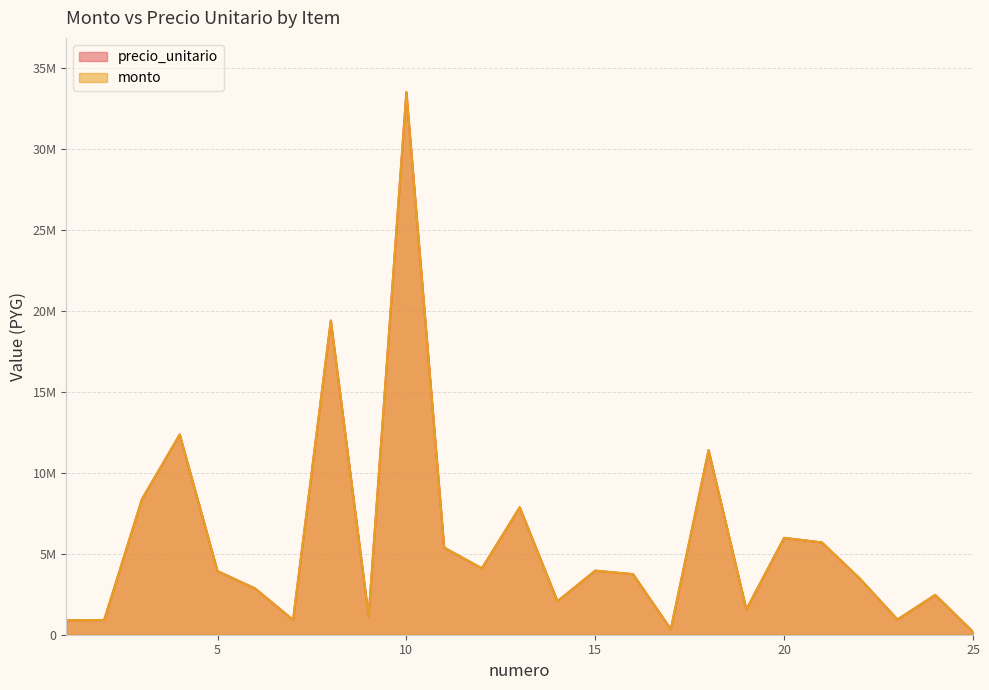

At how many categories does at least one series exceed 14938747?

2